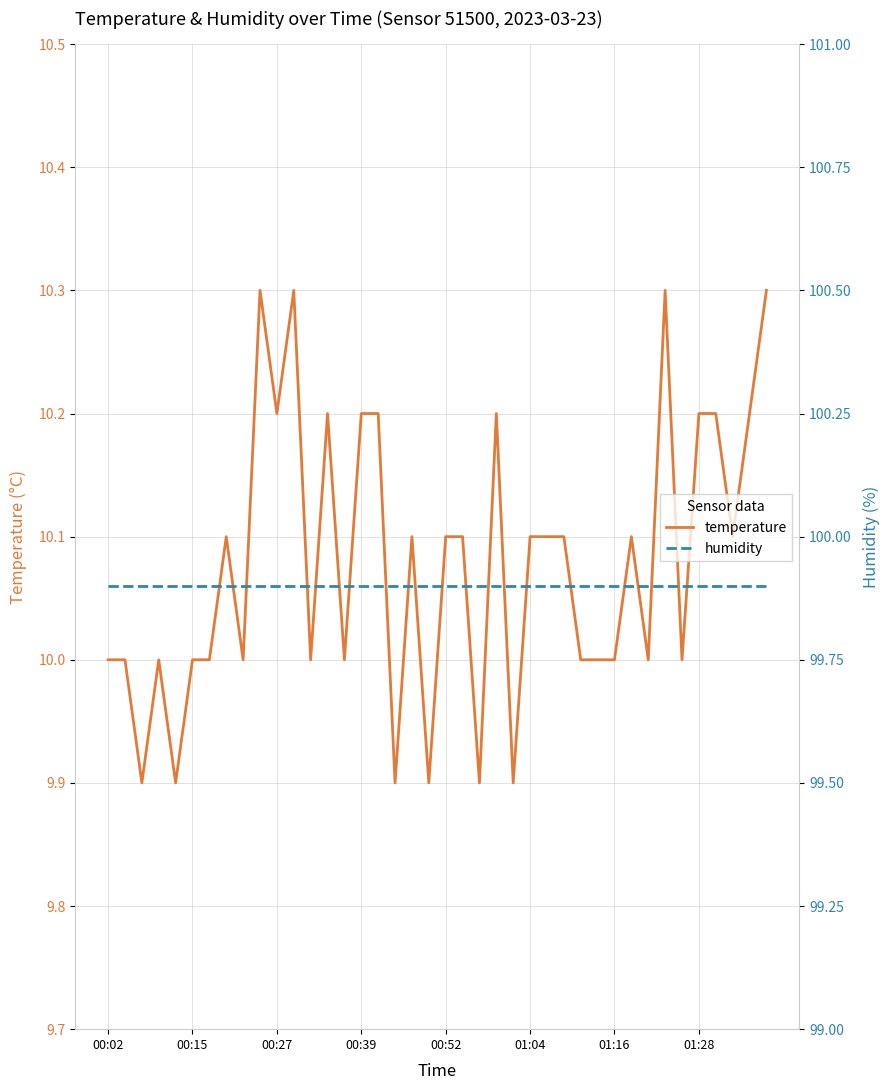

Is this an area chart (filled region under the line)?

No